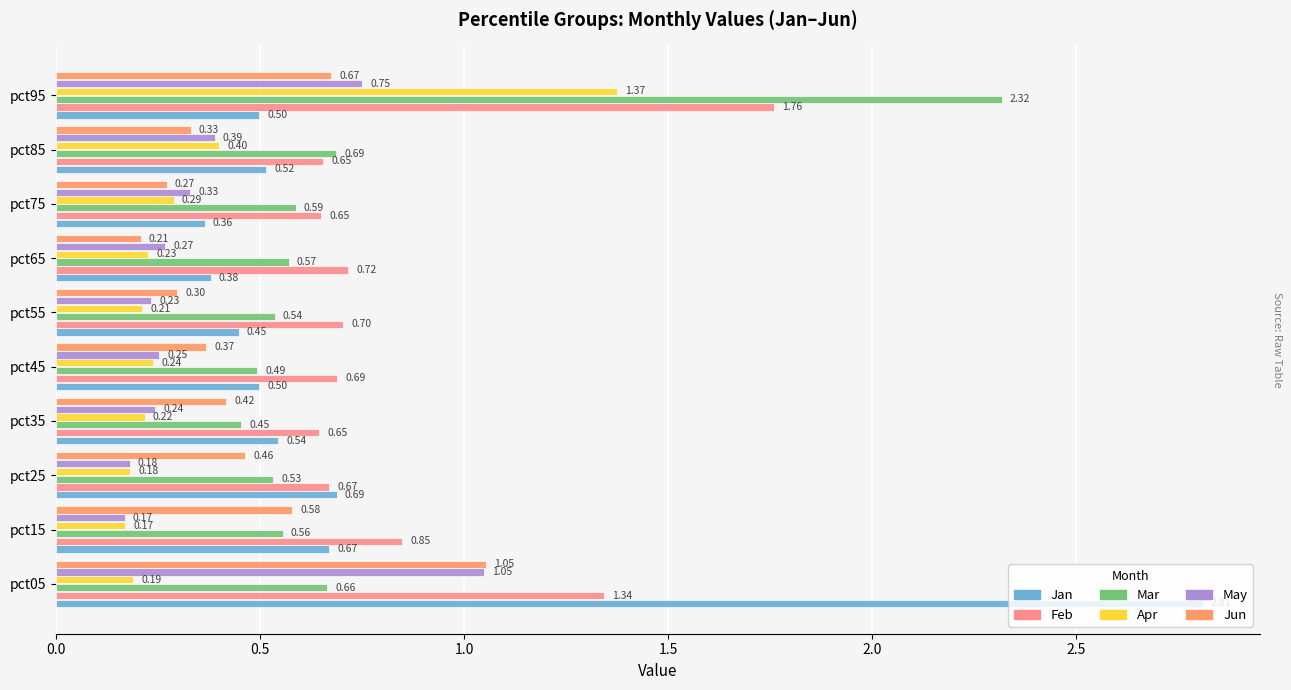

At pct55, list the series in order from largest to smallest.

Feb, Mar, Jan, Jun, May, Apr